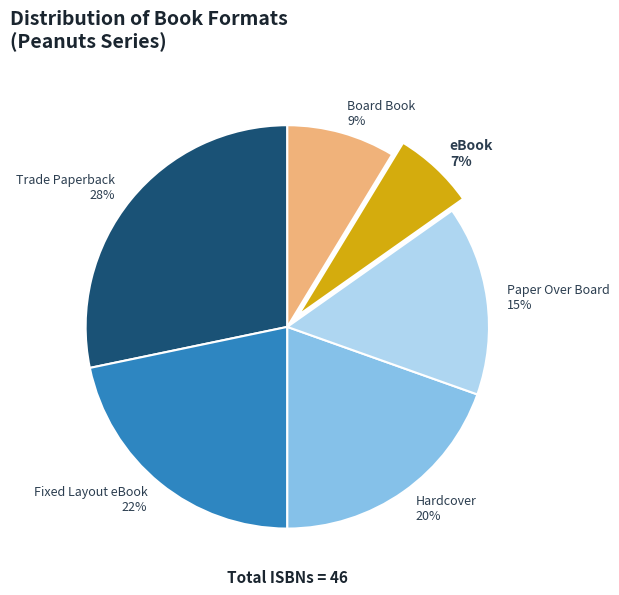

How many slices are in this pie chart?

6